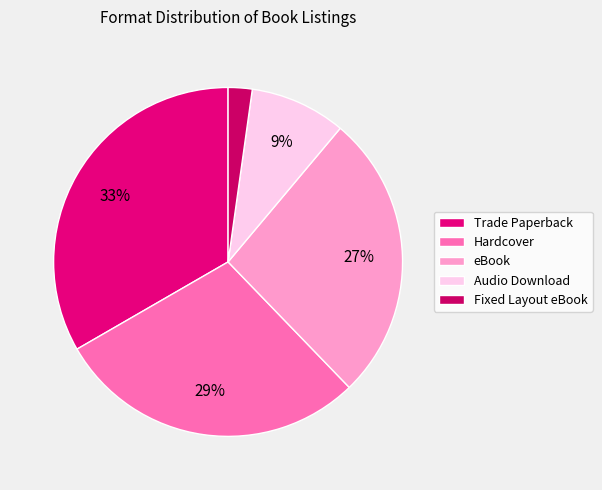

How many slices are in this pie chart?

5